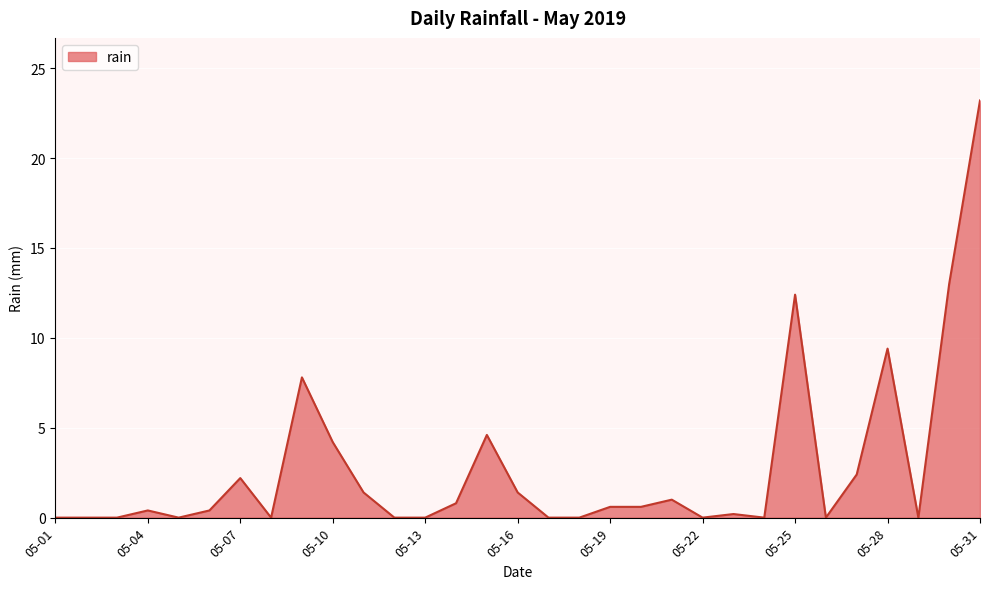

Does the chart display data point markers on the line(s)?

No